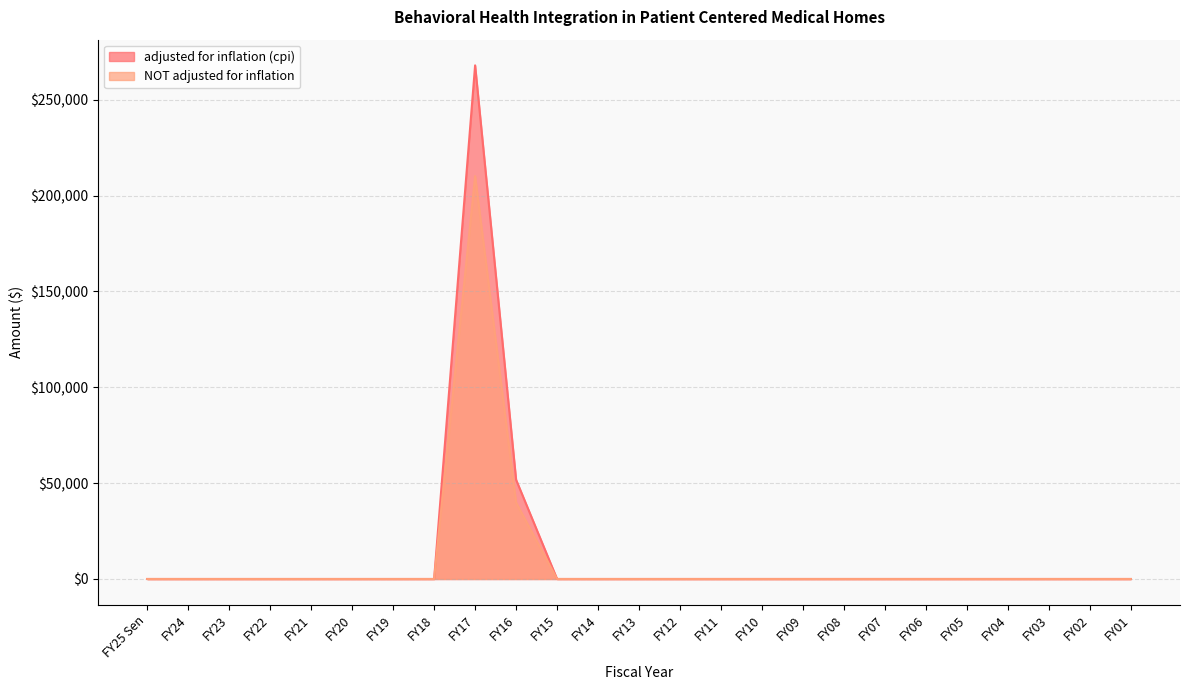

True or false: NOT adjusted for inflation has a value of 0 at FY05.

True